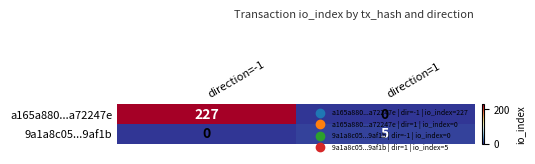

At how many categories does at least one series exceed 86?

1